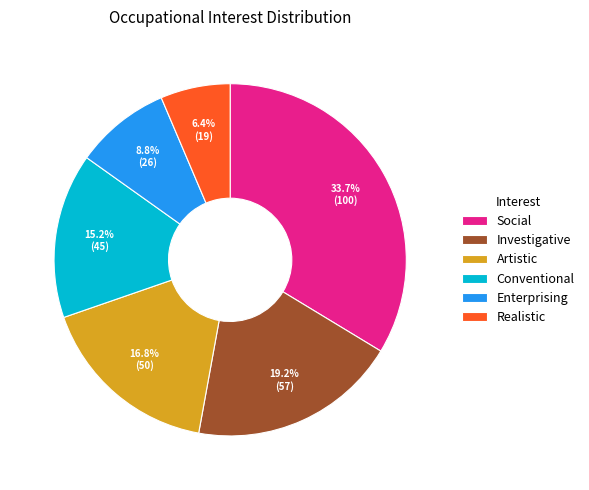

Do Enterprising and Investigative together represent more than half of the pie?

No